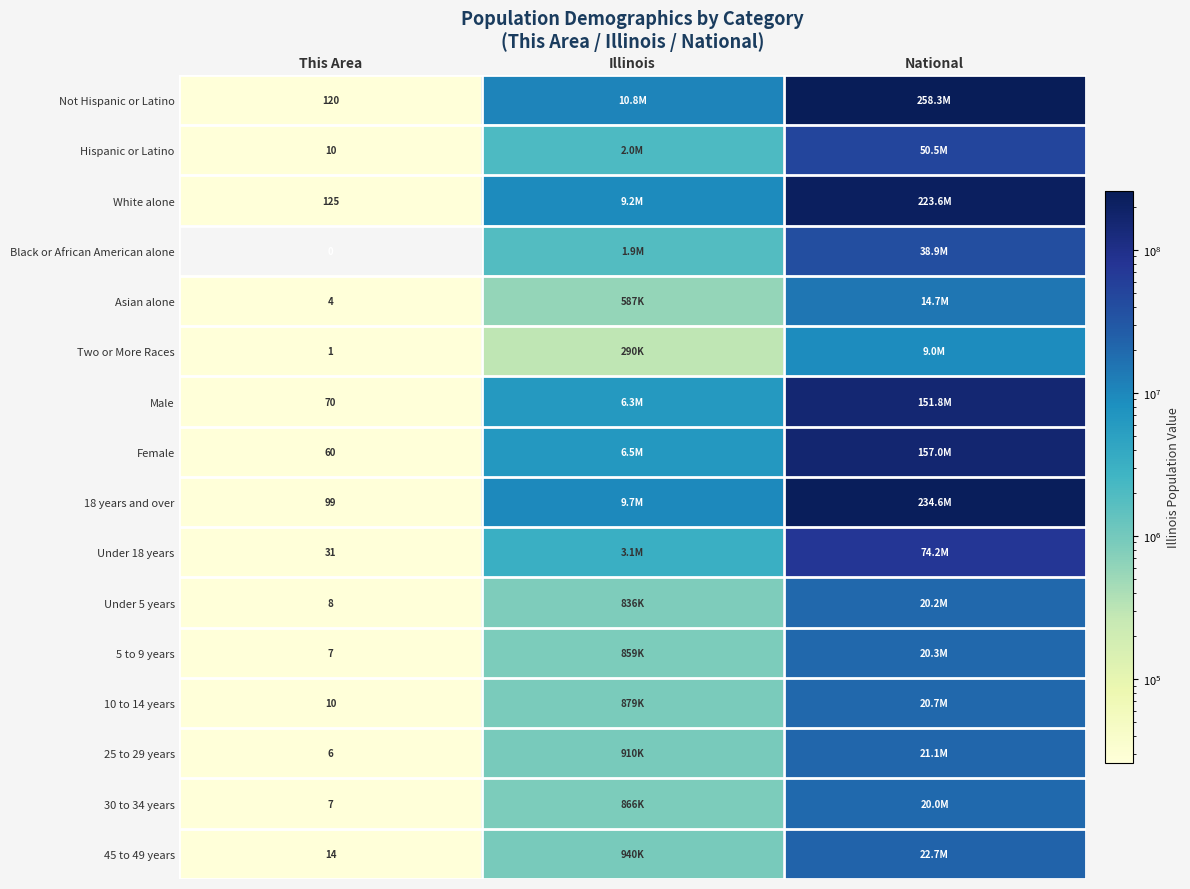

The Not Hispanic or Latino series shows 80 at This Area. True or false?

False